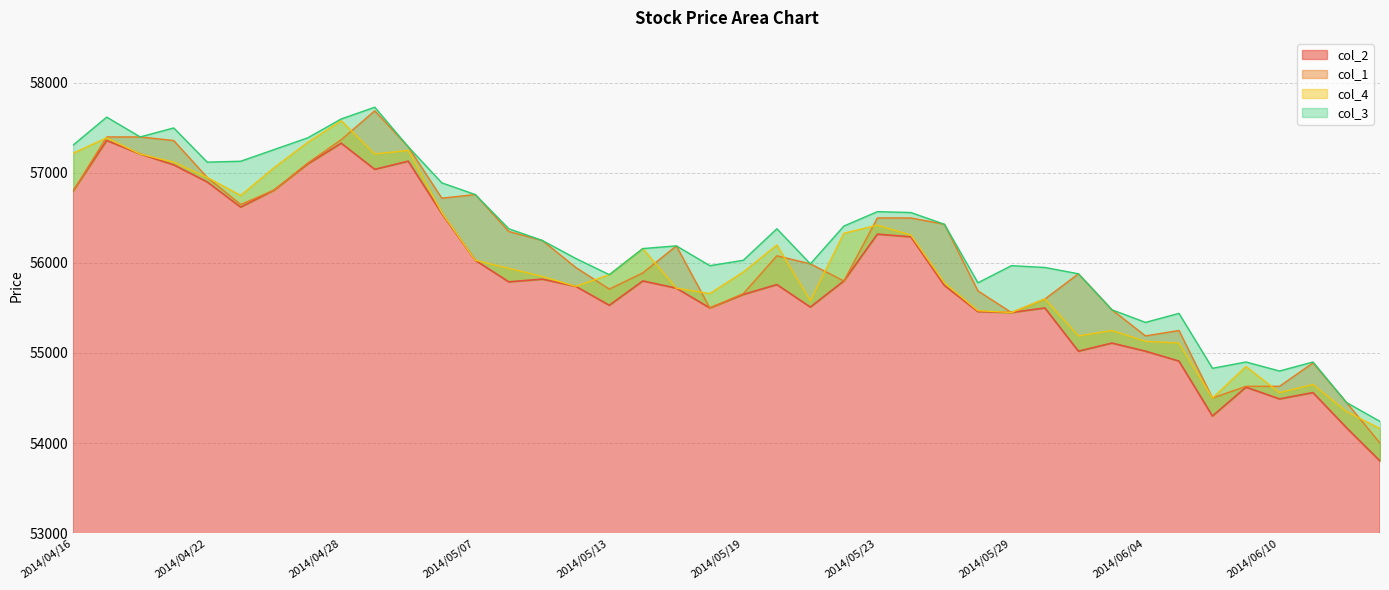

What position from the right is 2014/06/06?

6